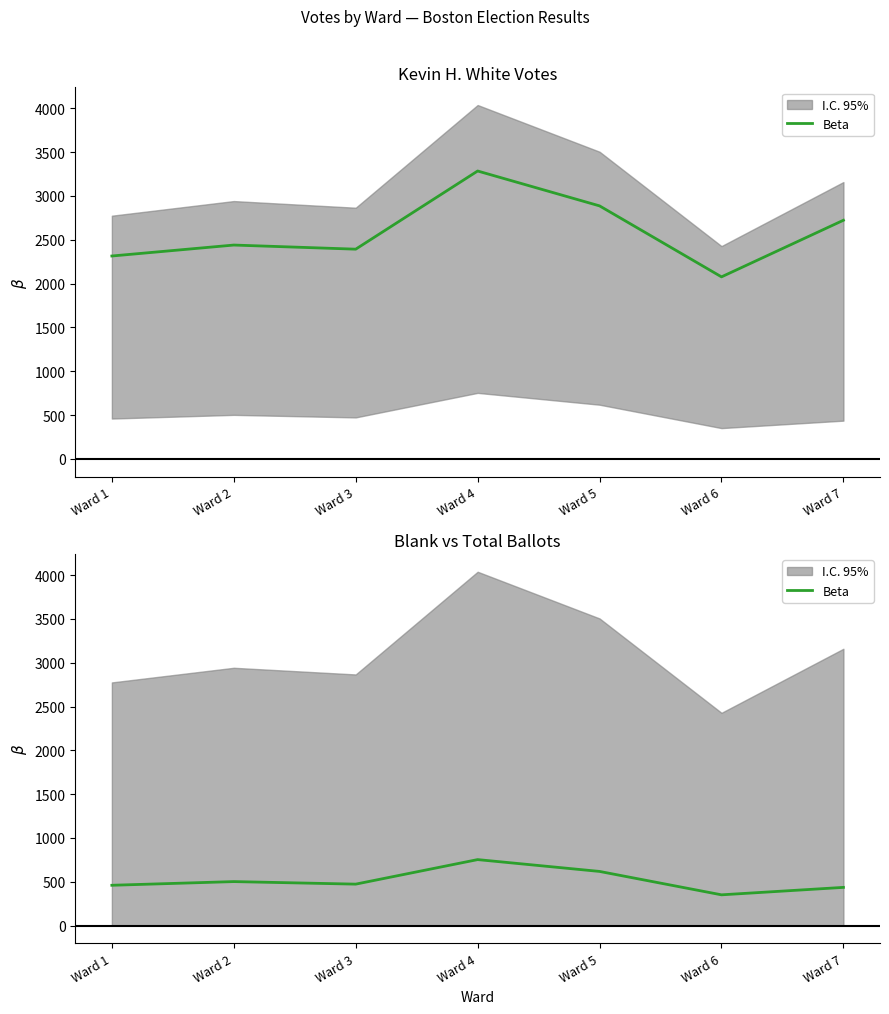

Rank the categories by value from highest to lowest.

Ward 4, Ward 5, Ward 2, Ward 3, Ward 1, Ward 7, Ward 6